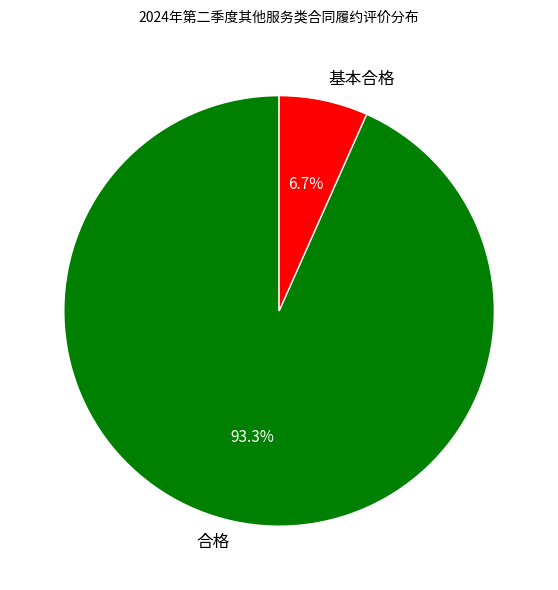

Count the number of slices in the pie.

2